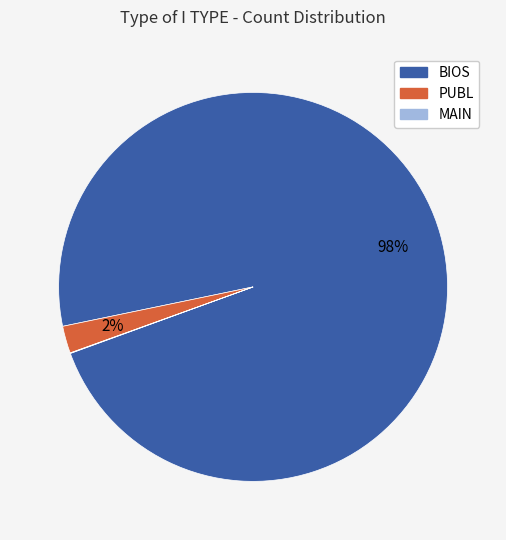

To the nearest percent, what percentage of the pie is PUBL?

2%